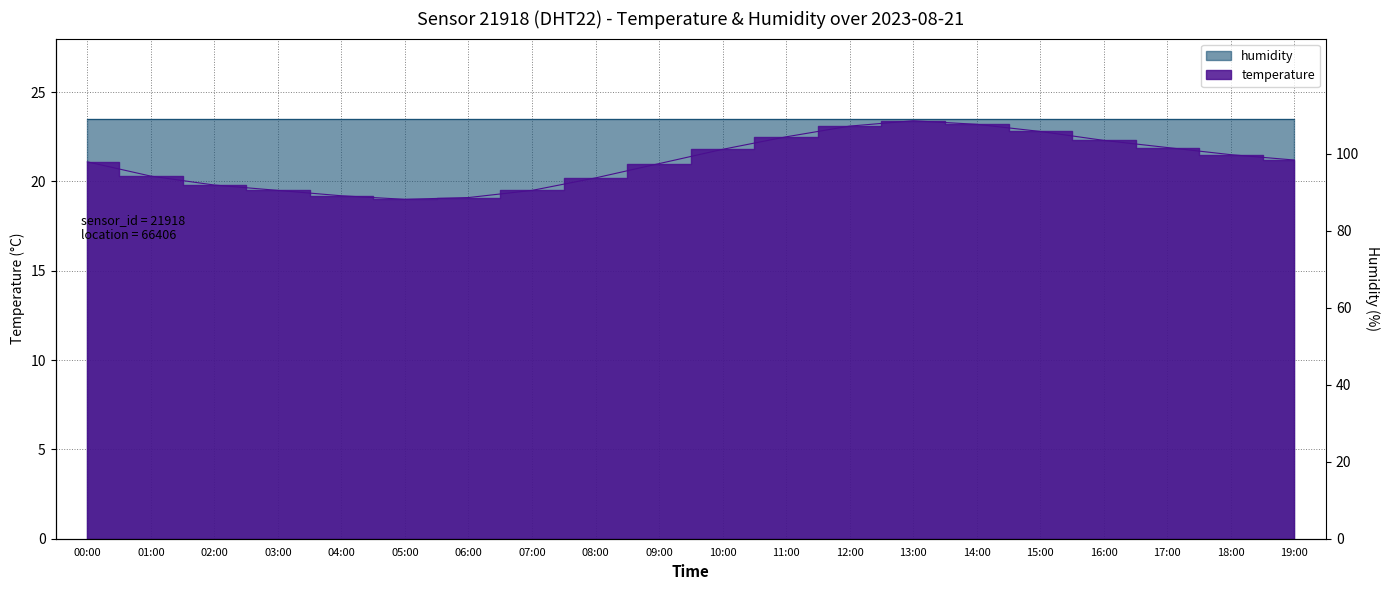

How many points are lower than both their immediate neighbors (excluding endpoints)?

1